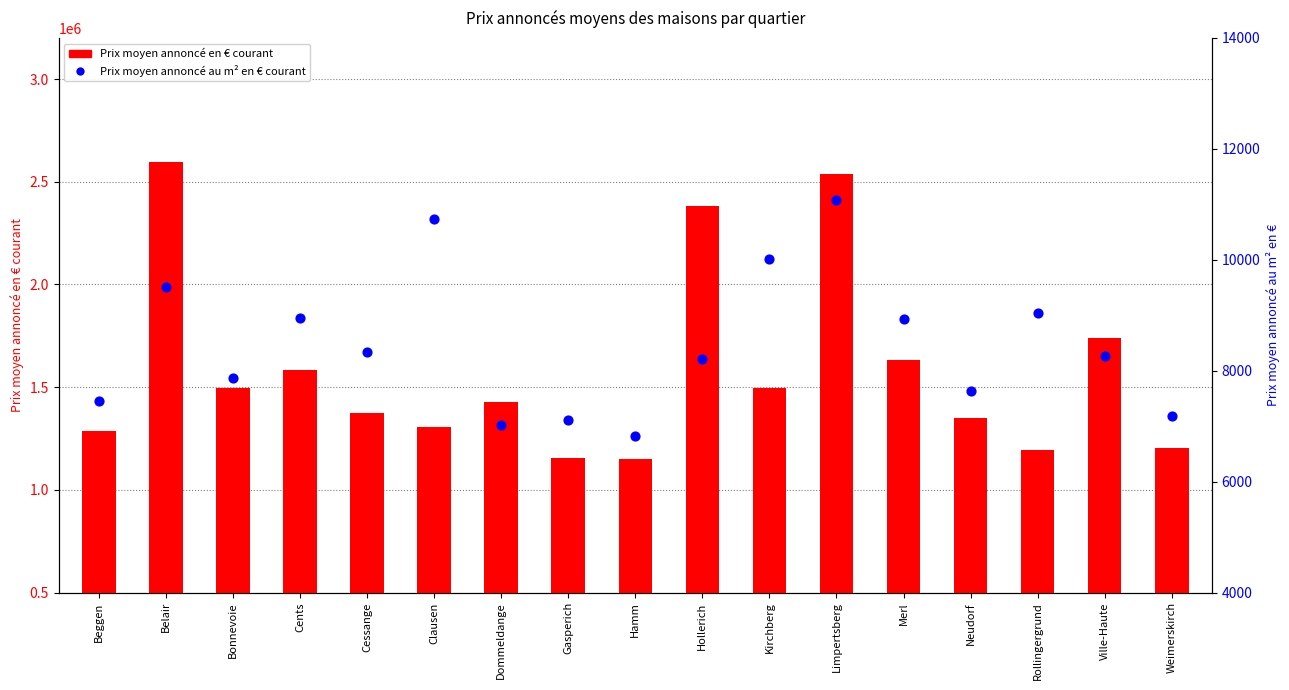

At which category is the sum across all series the highest?

Belair